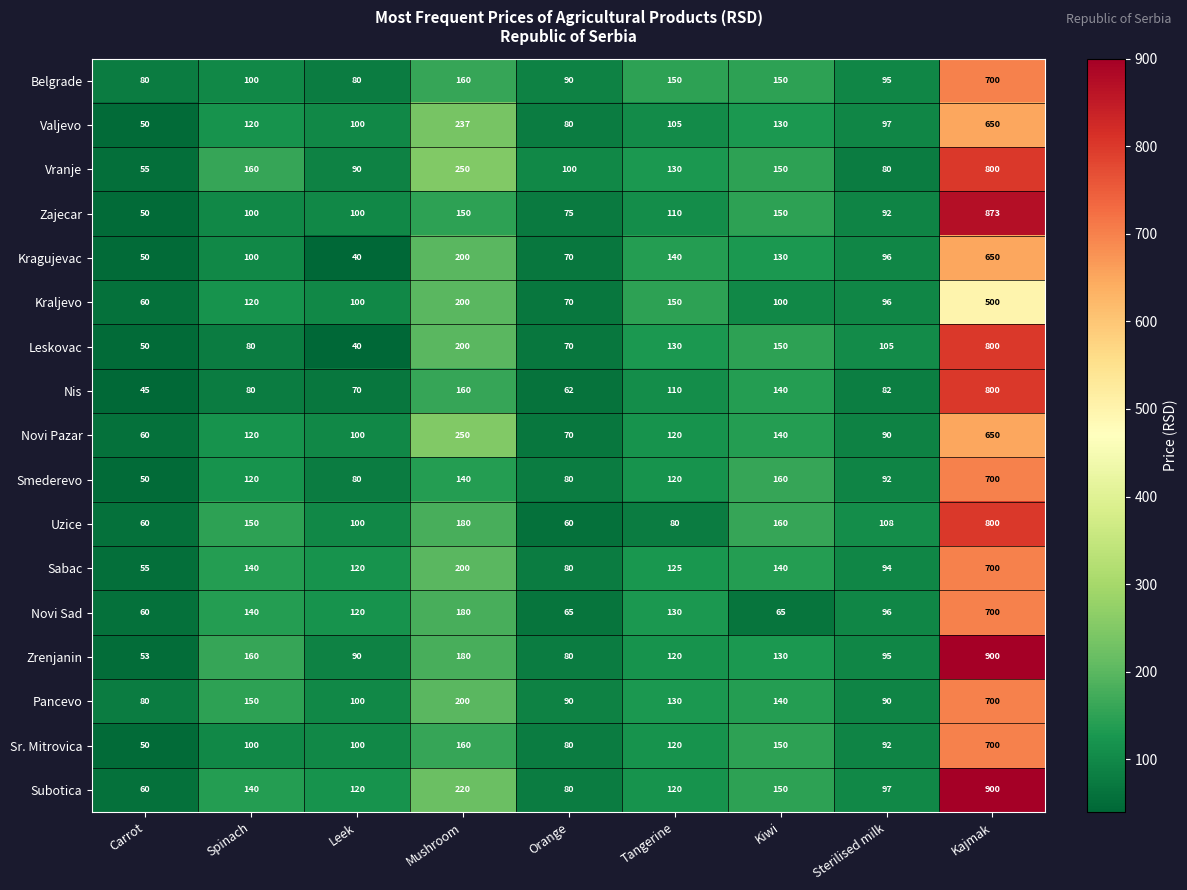

At how many categories does at least one series exceed 641?

1